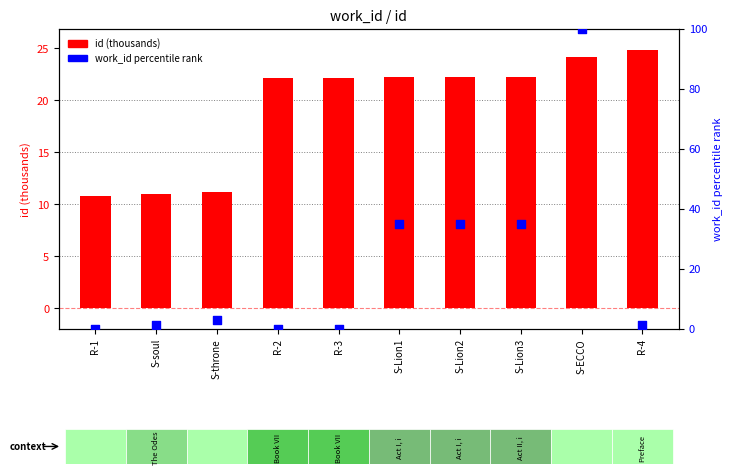

What is the total value across all series at S-ECCO?

124.1